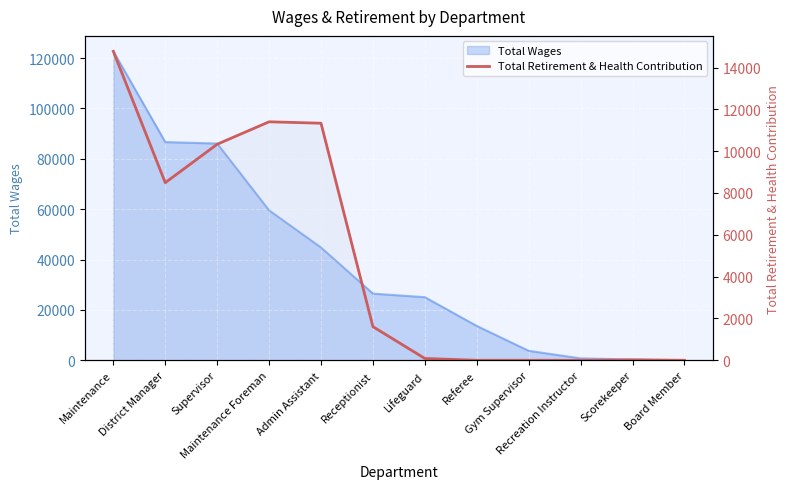

What is the average value?

4838